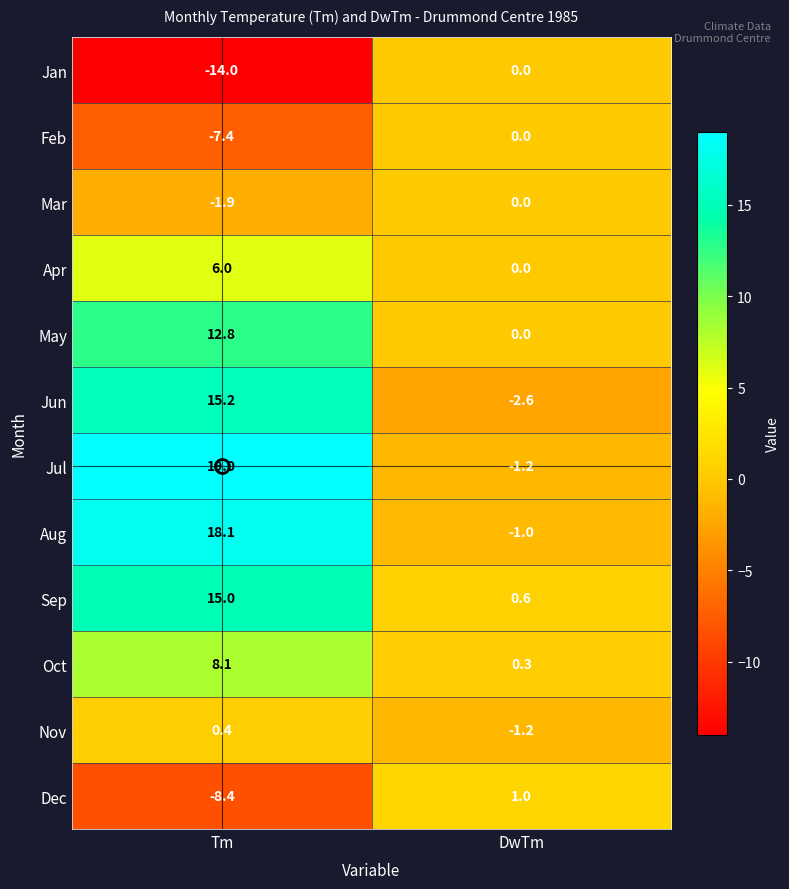

Which series has the widest spread of values?

Jul